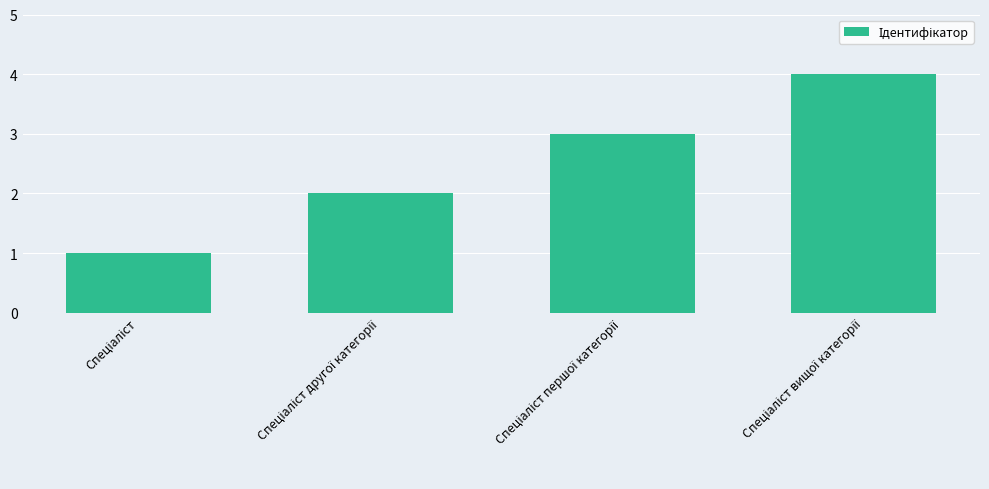

How many bars are there in total?

4